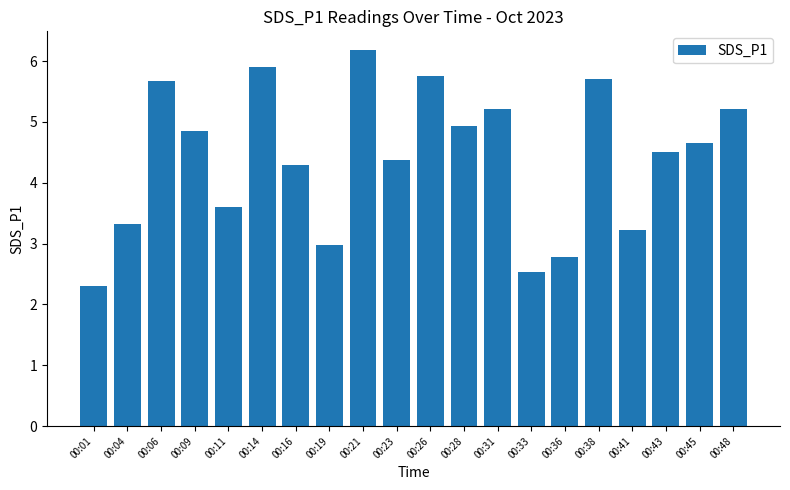

The value at 00:26 is 9.6. True or false?

False